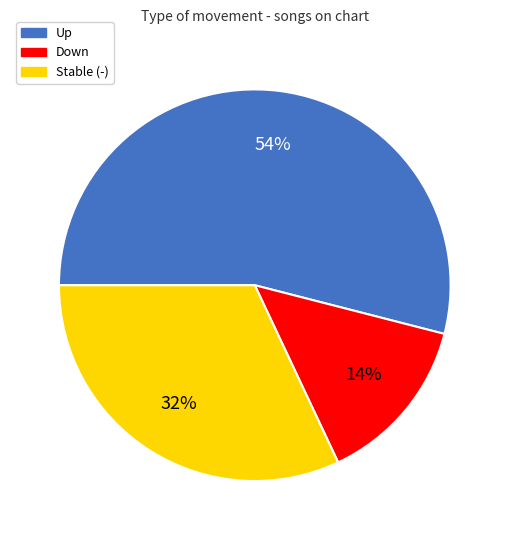

To the nearest percent, what is the average slice percentage?

33%